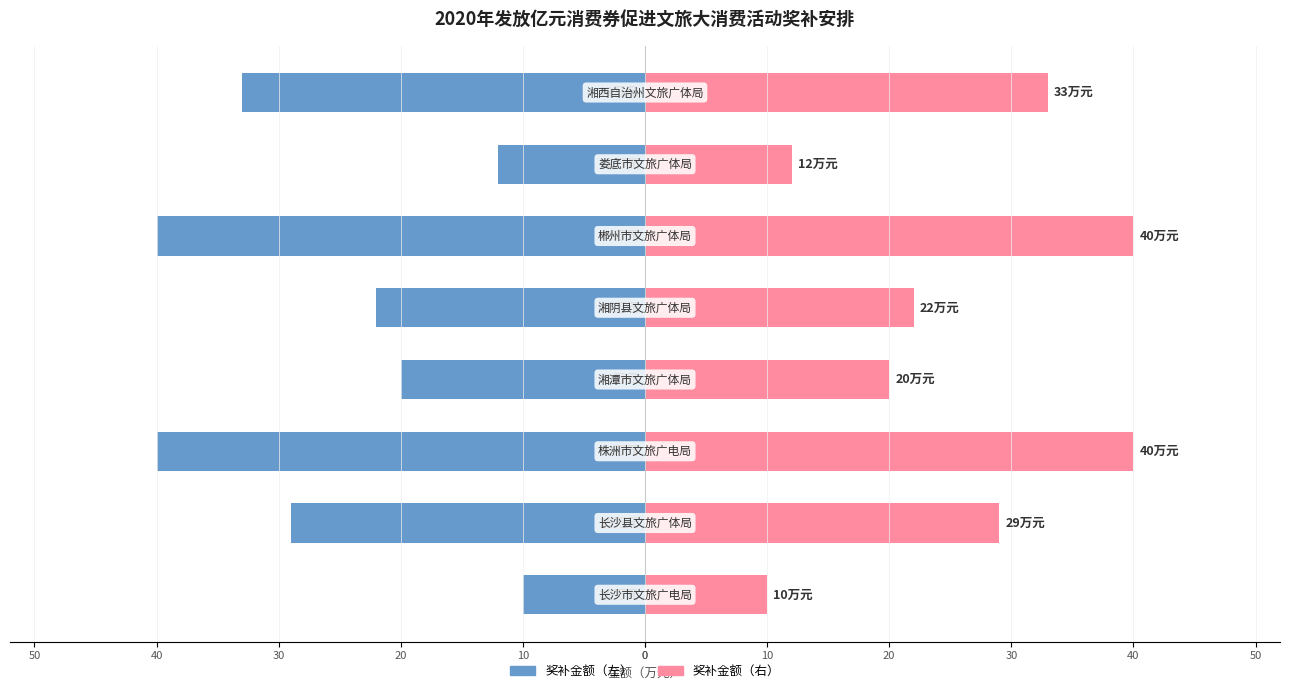

The value of 金额（左） at 40 is -22. True or false?

True